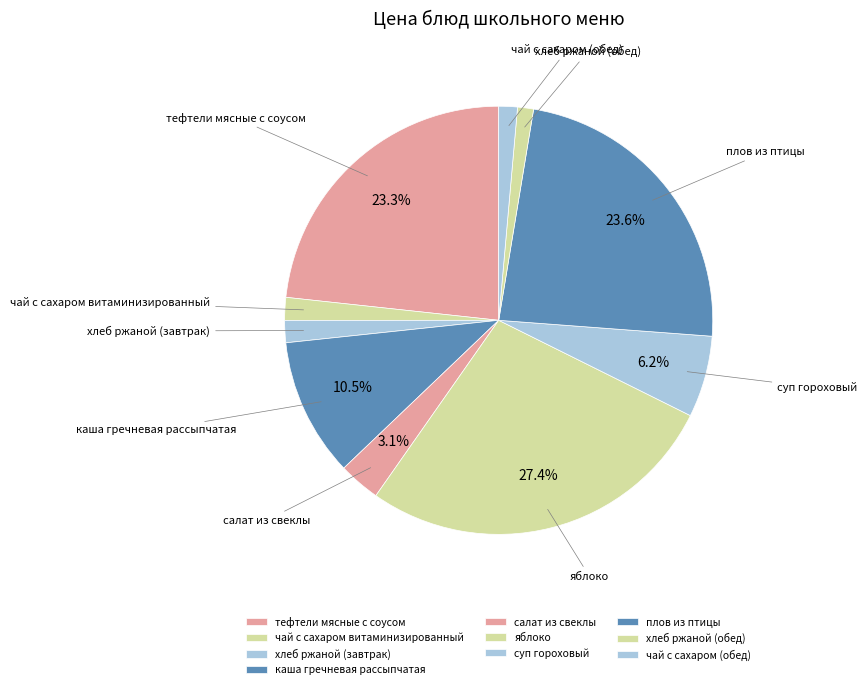

To the nearest percent, what is the difference between the салат из свеклы and тефтели мясные с соусом slice percentages?

20%